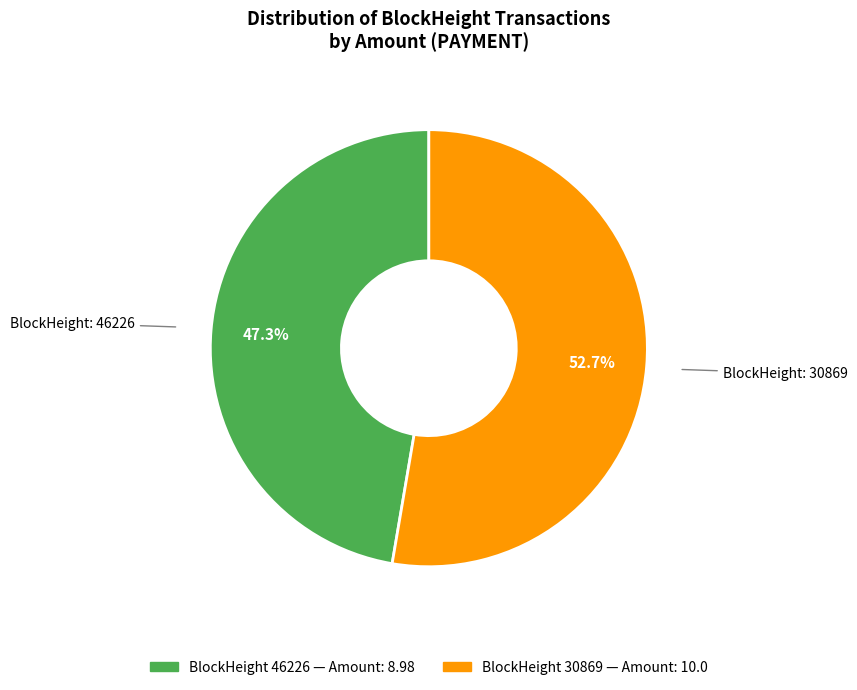

How many segments does this pie chart have?

2